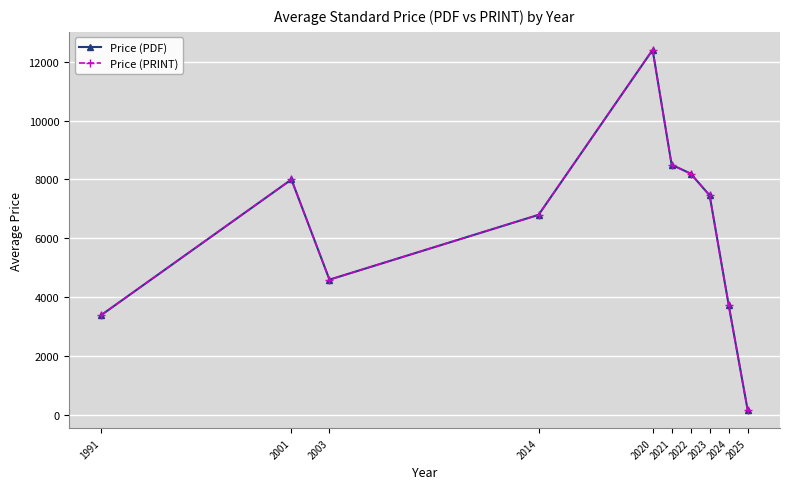

Is this an area chart (filled region under the line)?

No